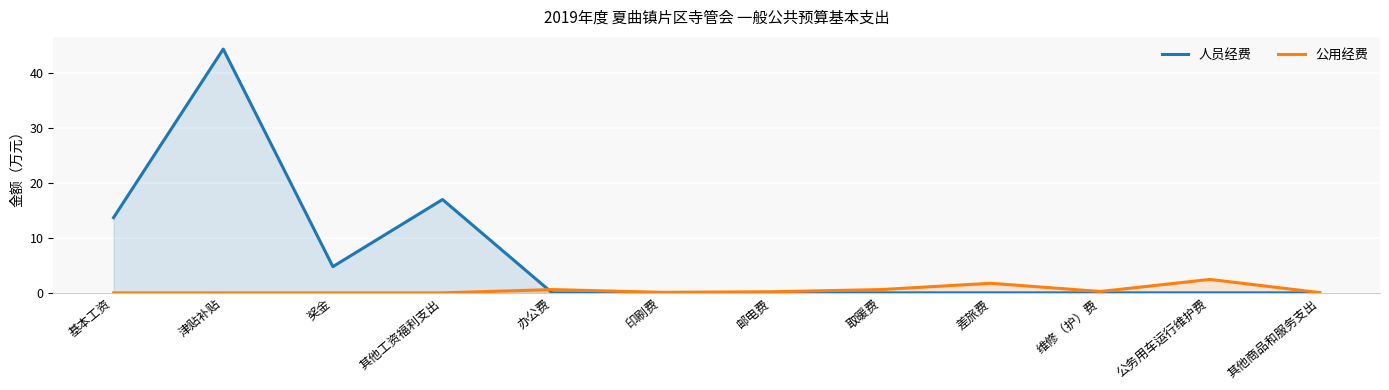

How many lines are shown in the chart?

2